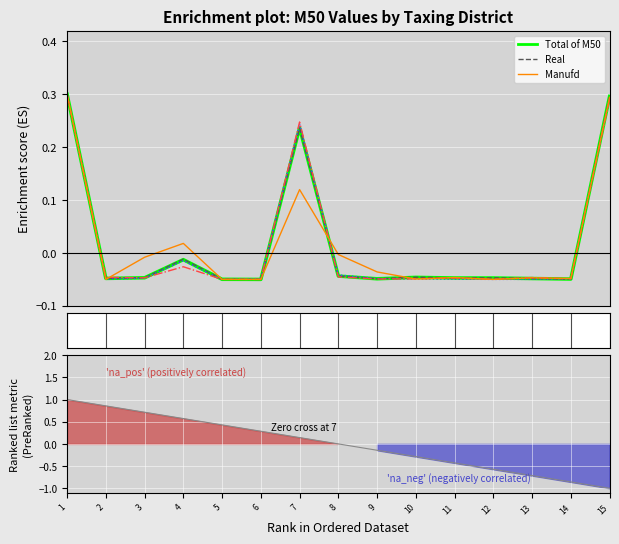

Between which two adjacent categories do Ranking metric scores and Real first intersect?

6 and 7